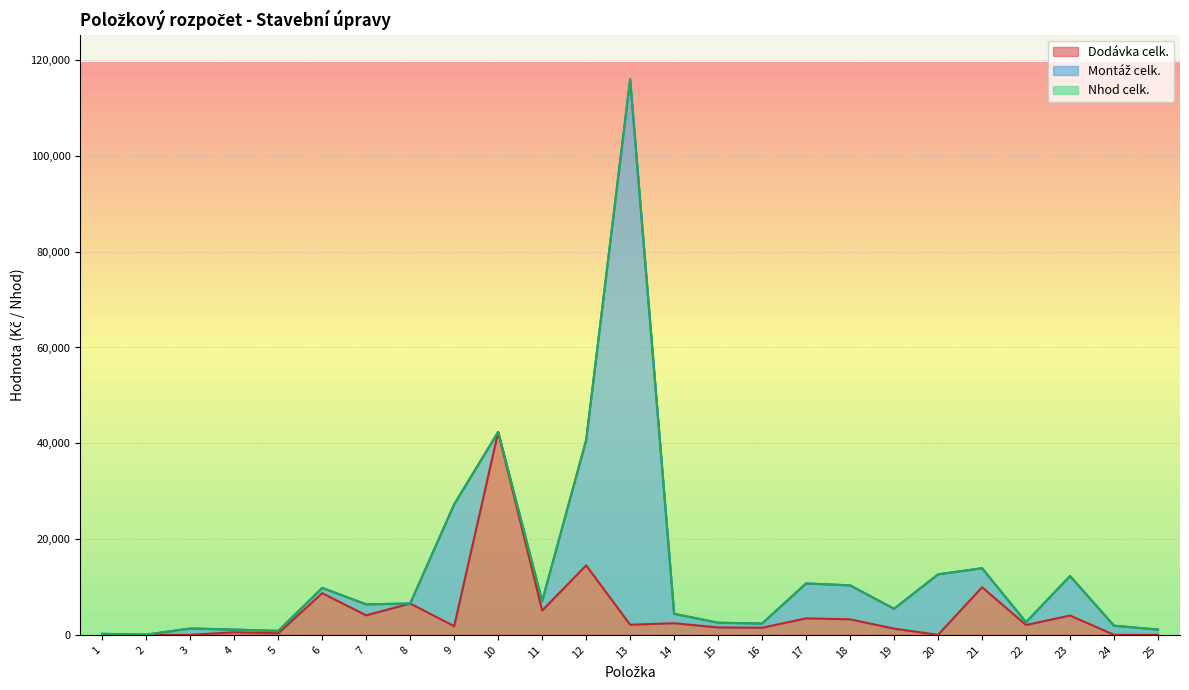

The value of Montáž celk. at 19 is 4146.1. True or false?

True